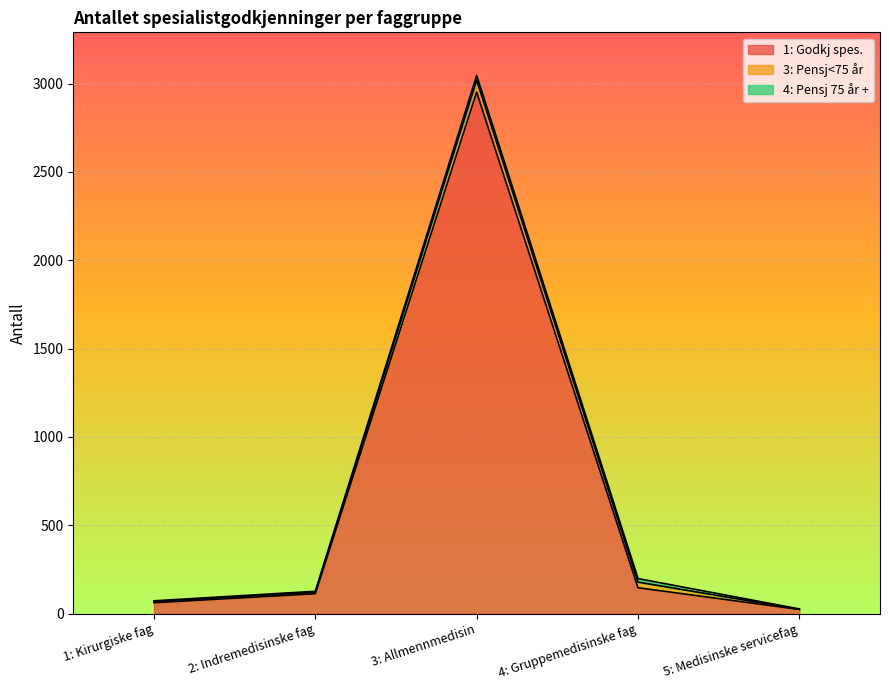

What is the total value across all series at 3: Allmennmedisin?

3047